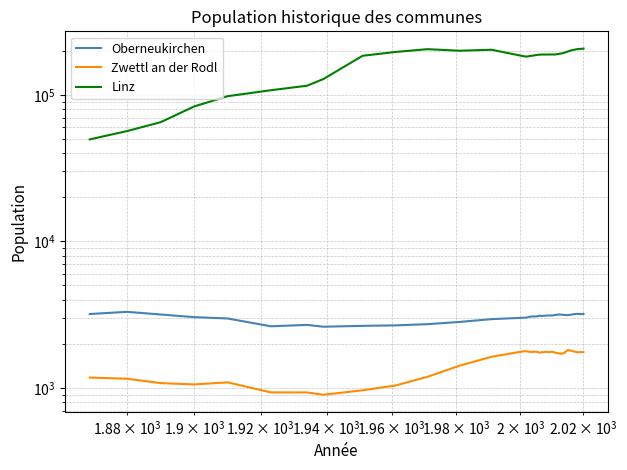

What are all the series names shown in the legend?

Oberneukirchen, Zwettl an der Rodl, Linz